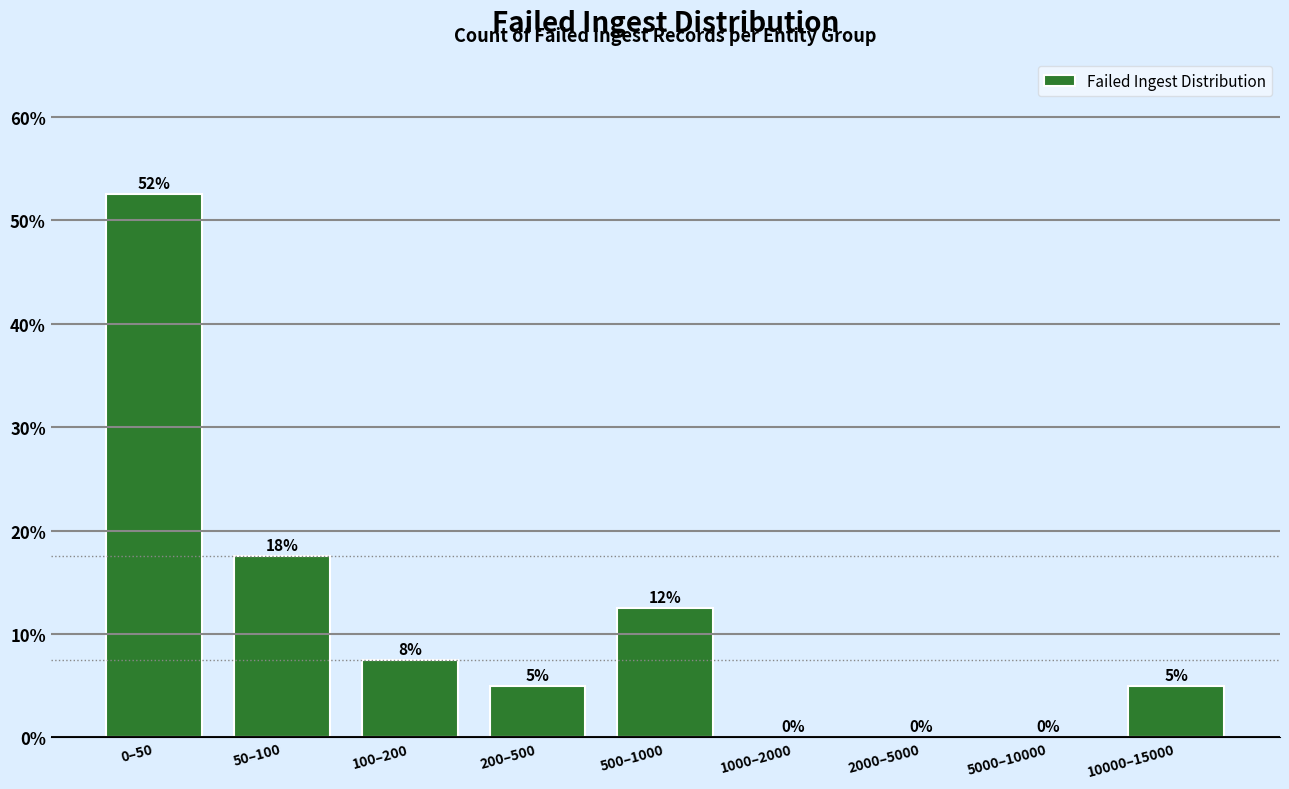

Is it true that the value at 1000–2000 is -19.5?

False